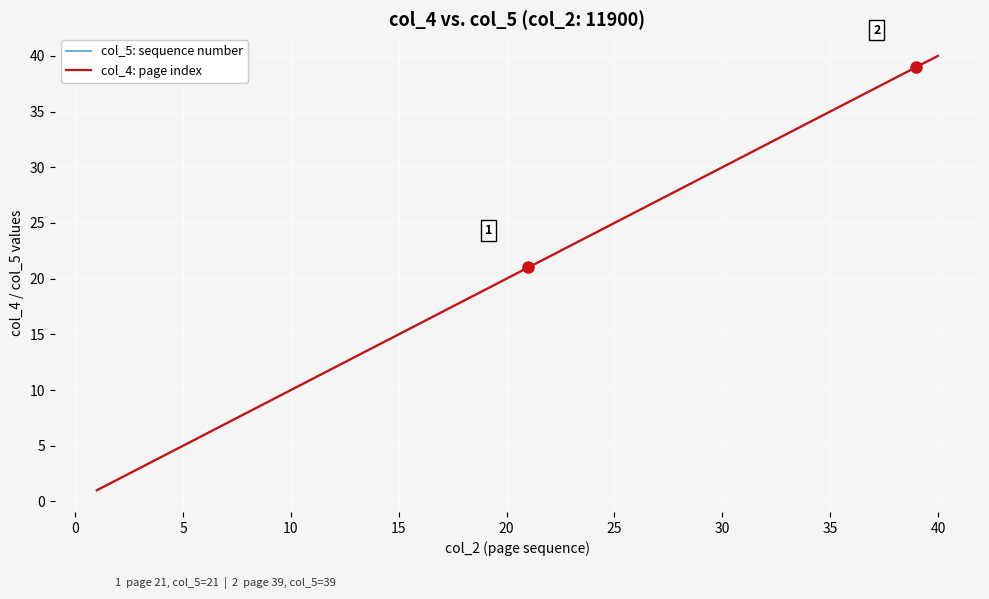

Is the value of col_4: page index at 18 greater than the value of col_5: sequence number at 12?

Yes